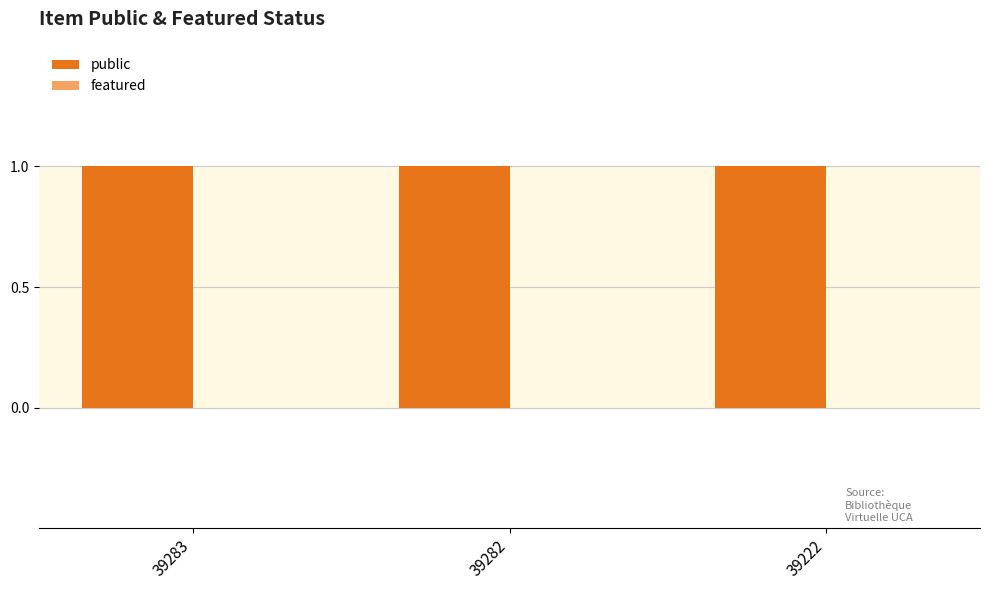

Is it true that featured equals 0 at 39222?

True